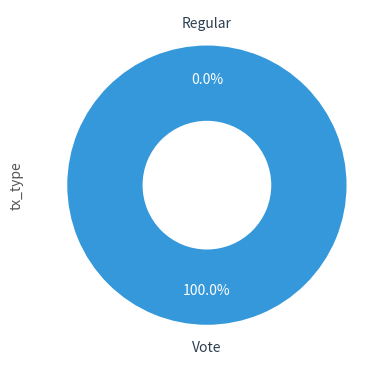

To the nearest percent, what is the average slice percentage?

50%